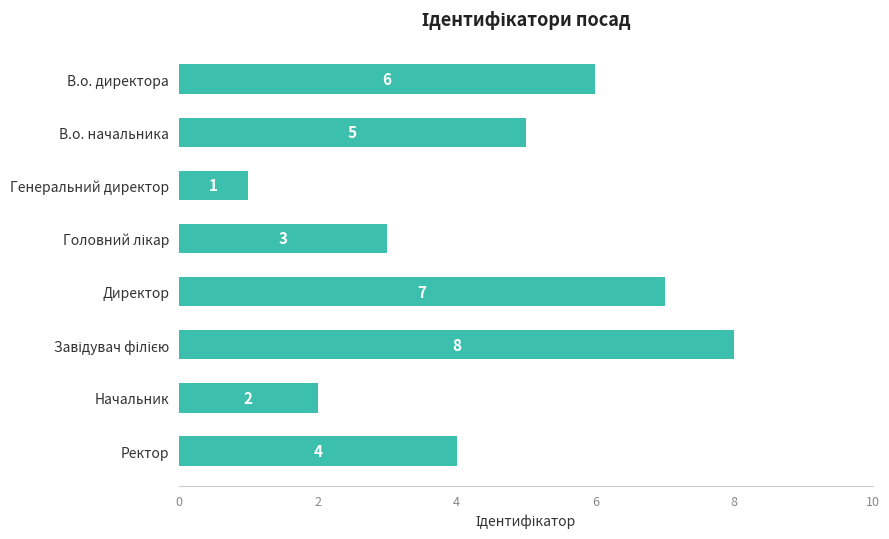

Is it true that the value at В.о. директора is 6?

True